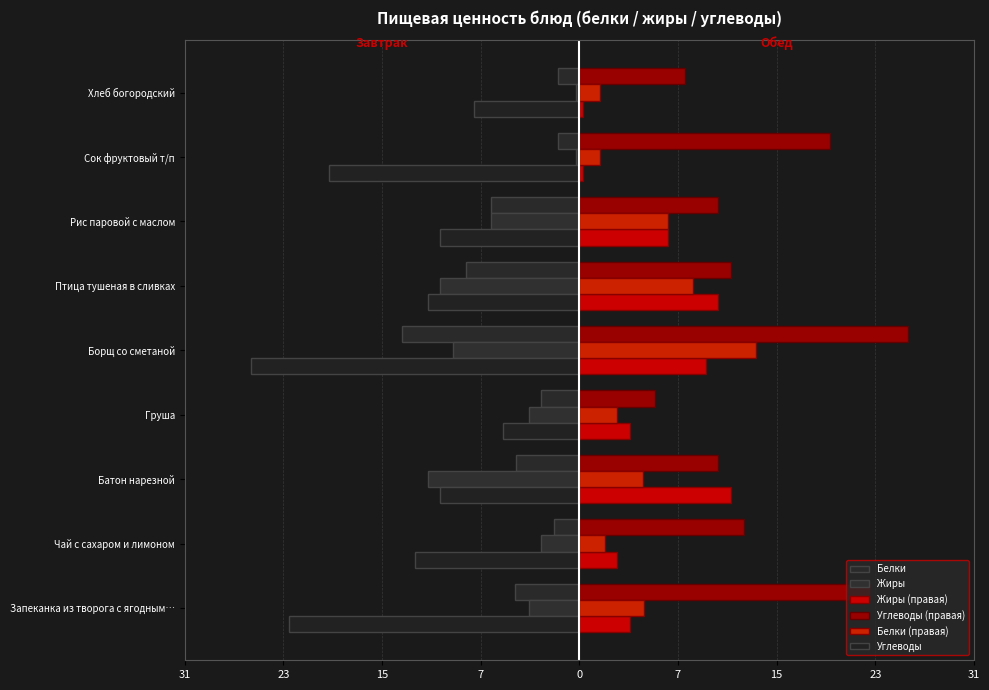

How many distinct data groups are displayed?

6